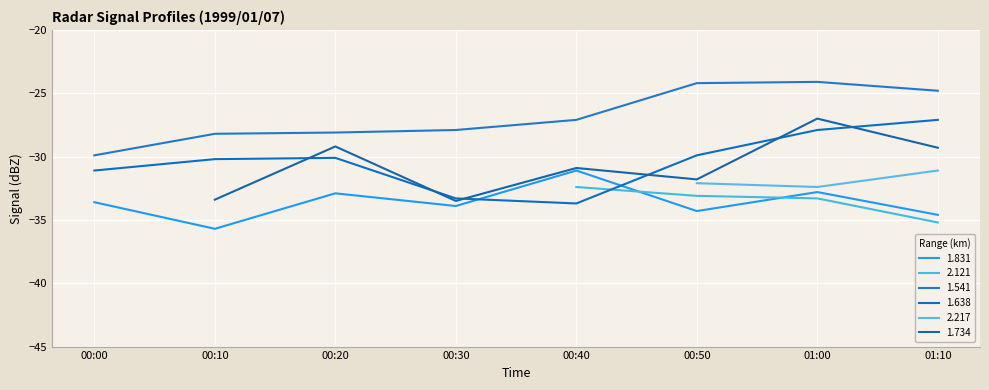

What is the average value of the 1.541 series?

-26.8